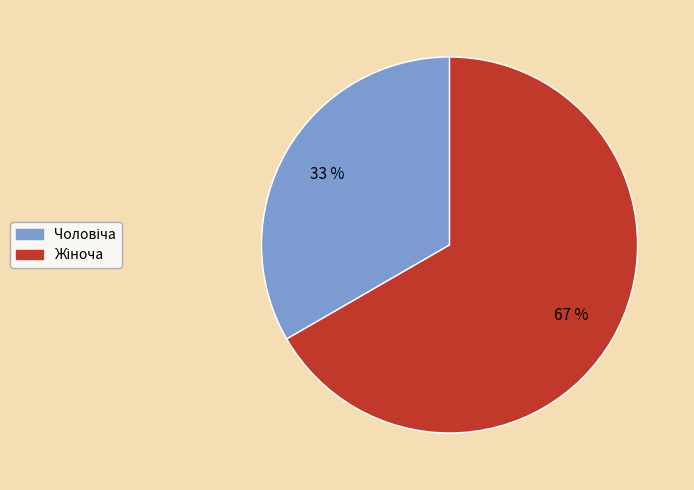

Is there a majority slice in this chart?

Yes